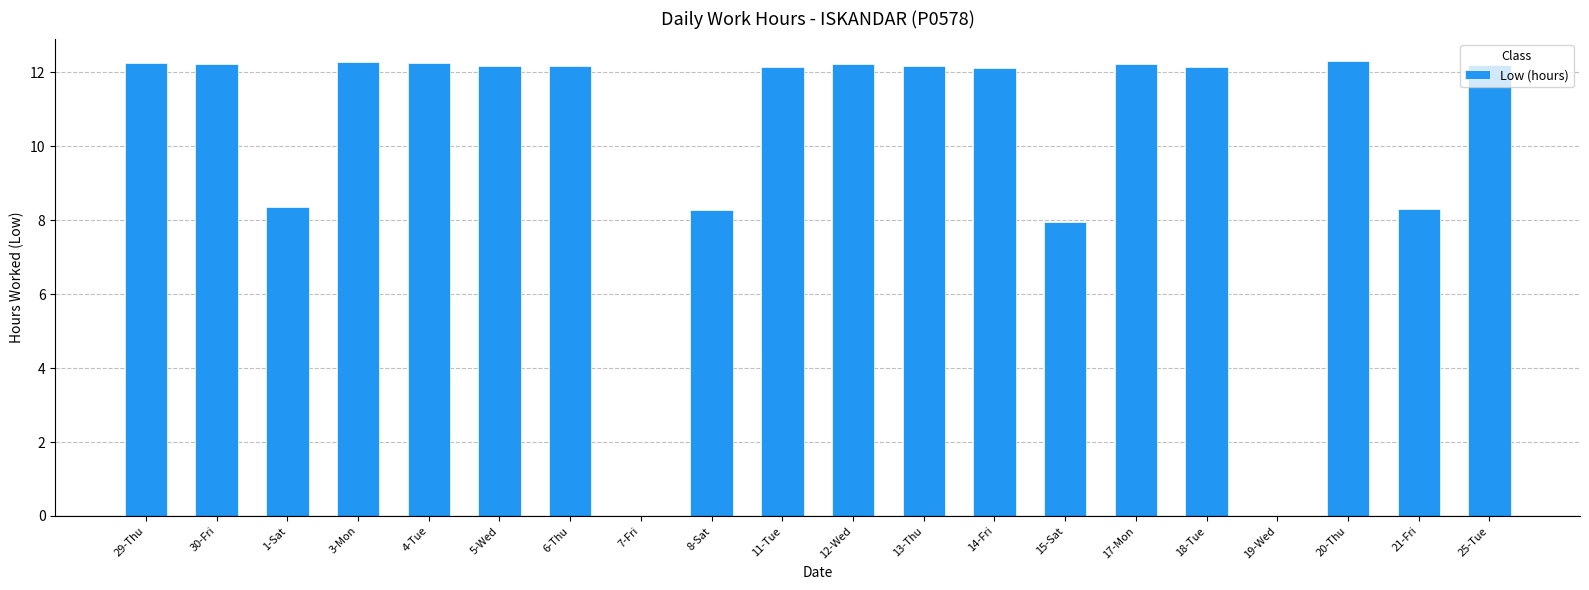

Approximately how many times larger is the value at 11-Tue compared to 30-Fri?

1.0